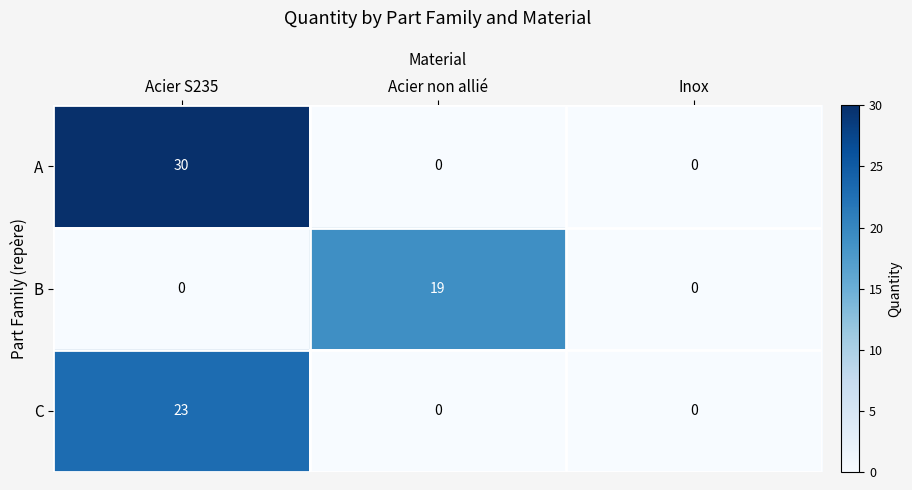

How many B values are between 0 and 19?

3